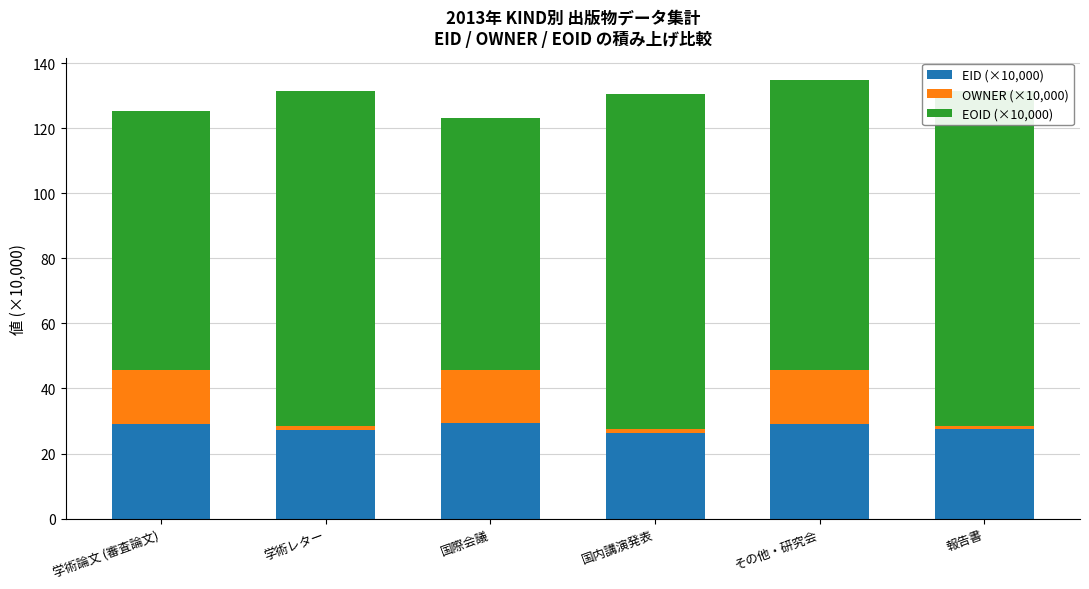

What are all the series names shown in the legend?

EID (×10,000), OWNER (×10,000), EOID (×10,000)